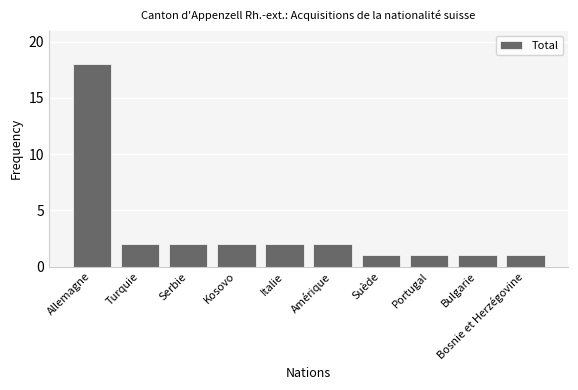

What is the maximum value shown in the chart?

18